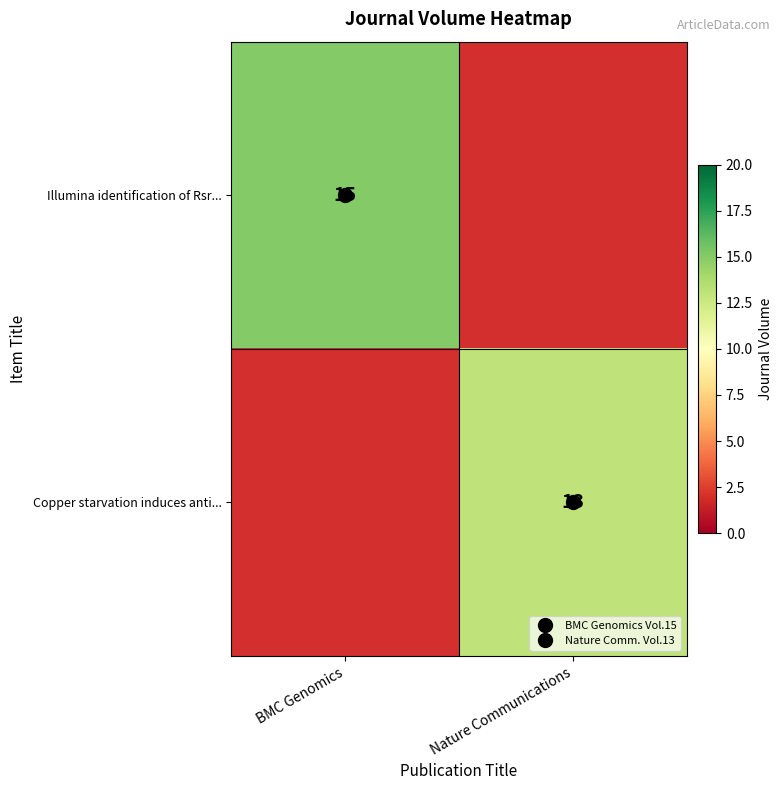

Is the value of Illumina identification of Rsr... at Nature Communications greater than the value of Copper starvation induces anti... at Nature Communications?

No